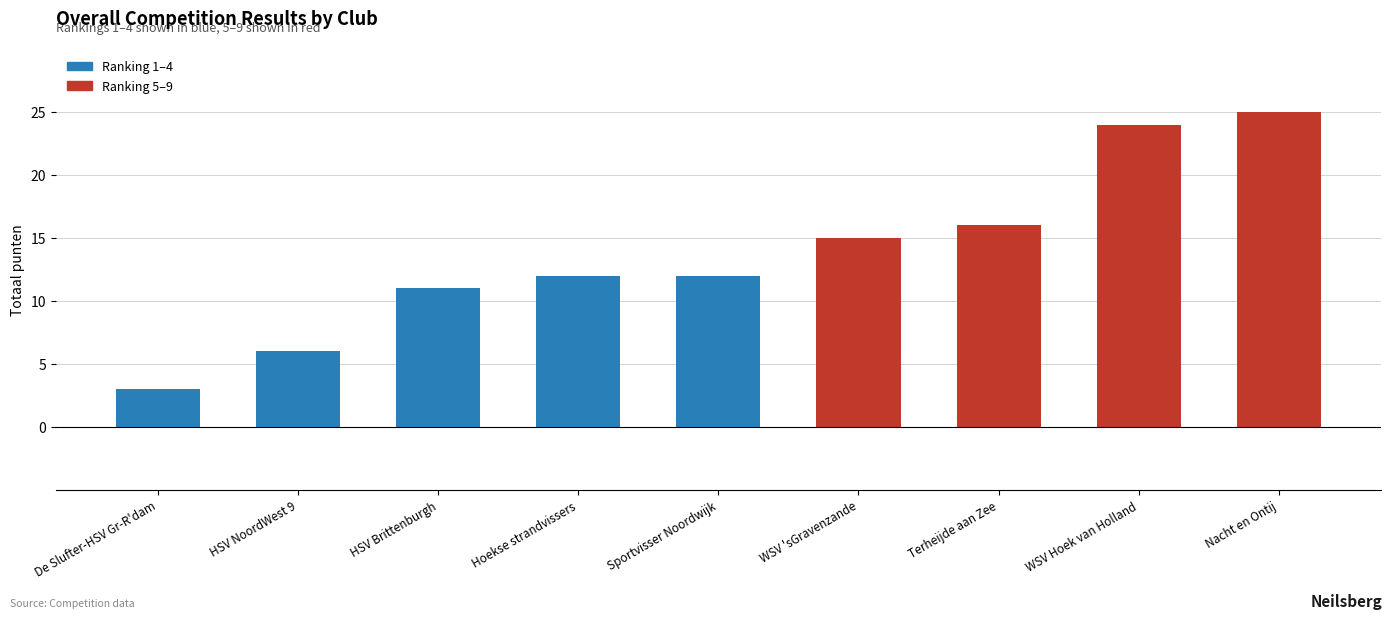

What position from the left is WSV 'sGravenzande?

6